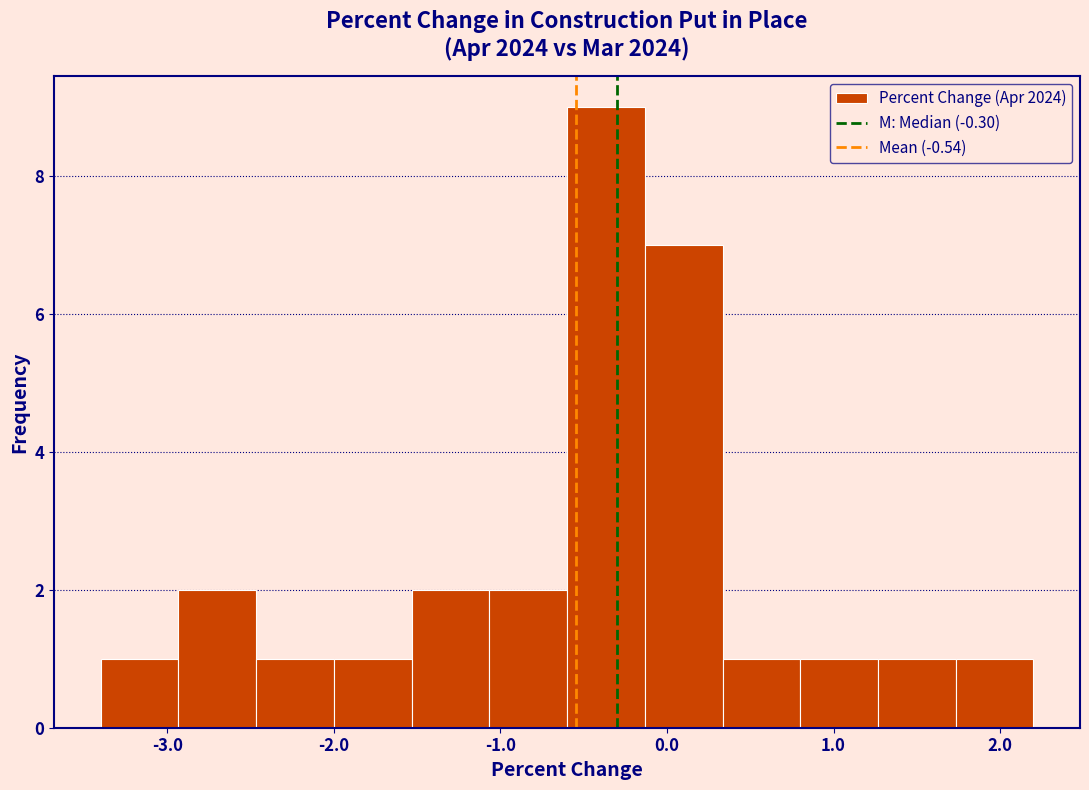

Over which range of the x-axis is the bar tallest?

-0.6 to -0.1